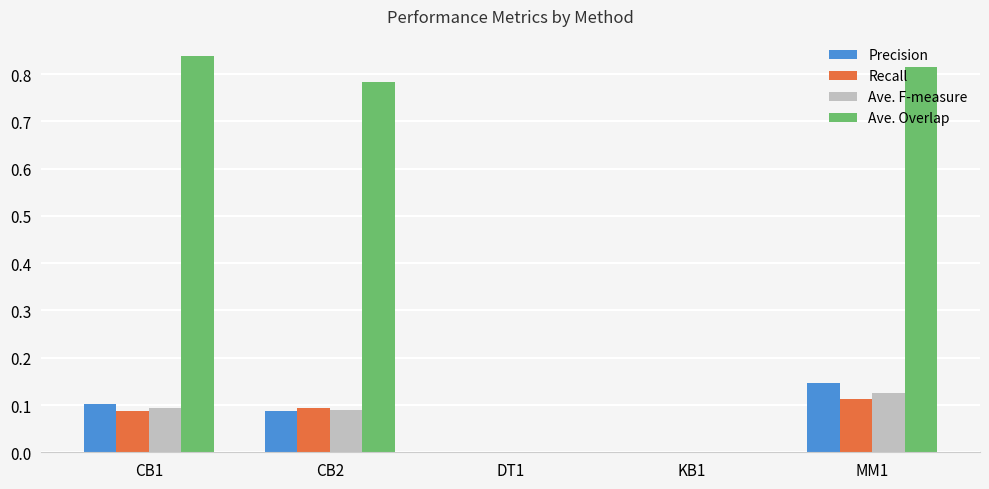

How many series are shown in this chart?

4